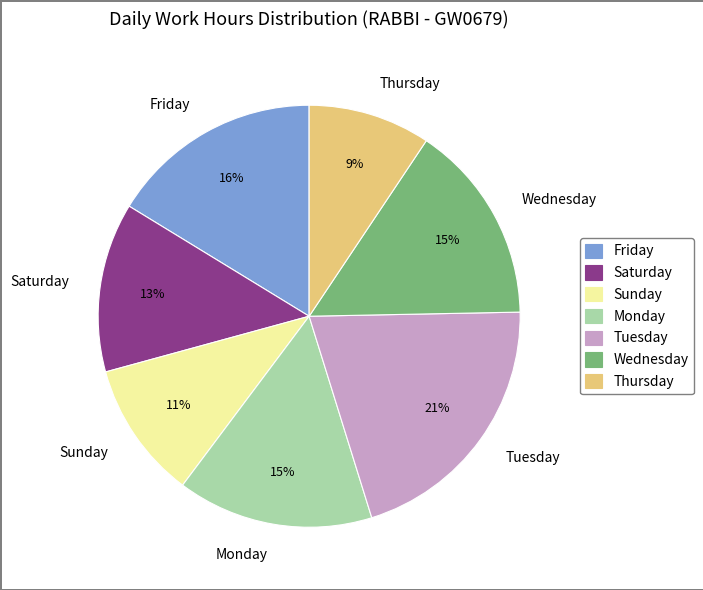

Is there a majority slice in this chart?

No